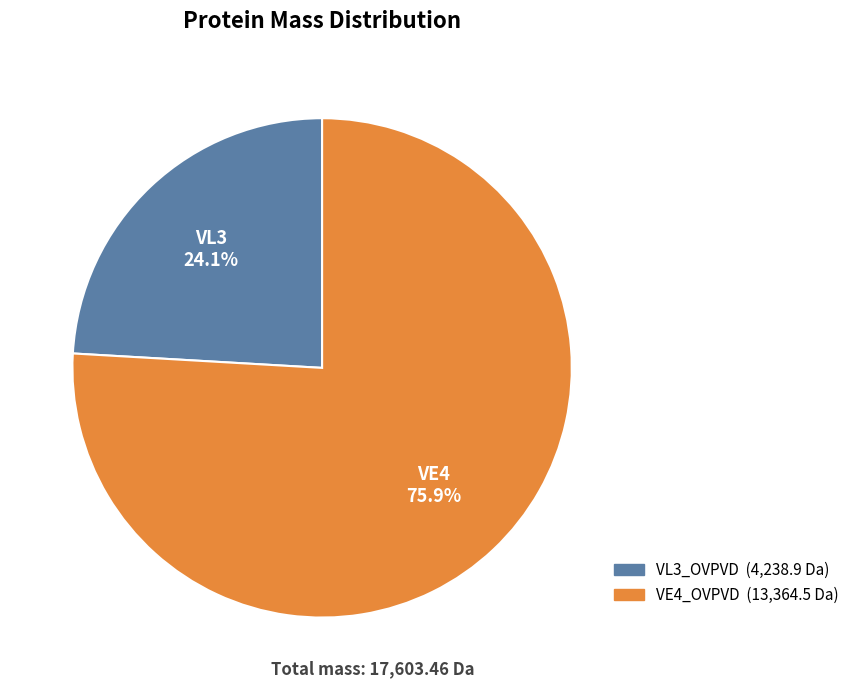

Is there any slice that represents more than half of the pie?

Yes